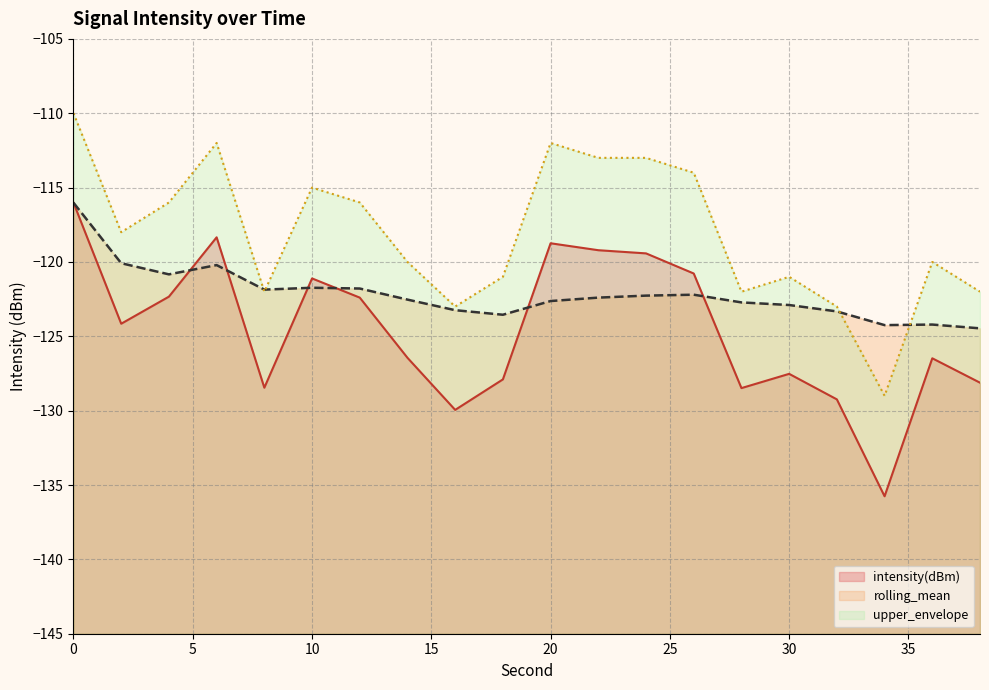

Reading left to right, extract all data points from this chart.

intensity(dBm): -116.0	-124.2	-122.3	-118.3	-128.5	-121.1	-122.4	-126.4	-129.9	-127.9	-118.7	-119.2	-119.4	-120.8	-128.5	-127.5	-129.2	-135.8	-126.5	-128.1
rolling_mean: -116.0	-120.1	-120.8	-120.2	-121.9	-121.7	-121.8	-122.5	-123.2	-123.5	-122.6	-122.4	-122.3	-122.2	-122.7	-122.9	-123.3	-124.2	-124.2	-124.5
upper_envelope: -110.0	-118.0	-116.0	-112.0	-122.0	-115.0	-116.0	-120.0	-123.0	-121.0	-112.0	-113.0	-113.0	-114.0	-122.0	-121.0	-123.0	-129.0	-120.0	-122.0